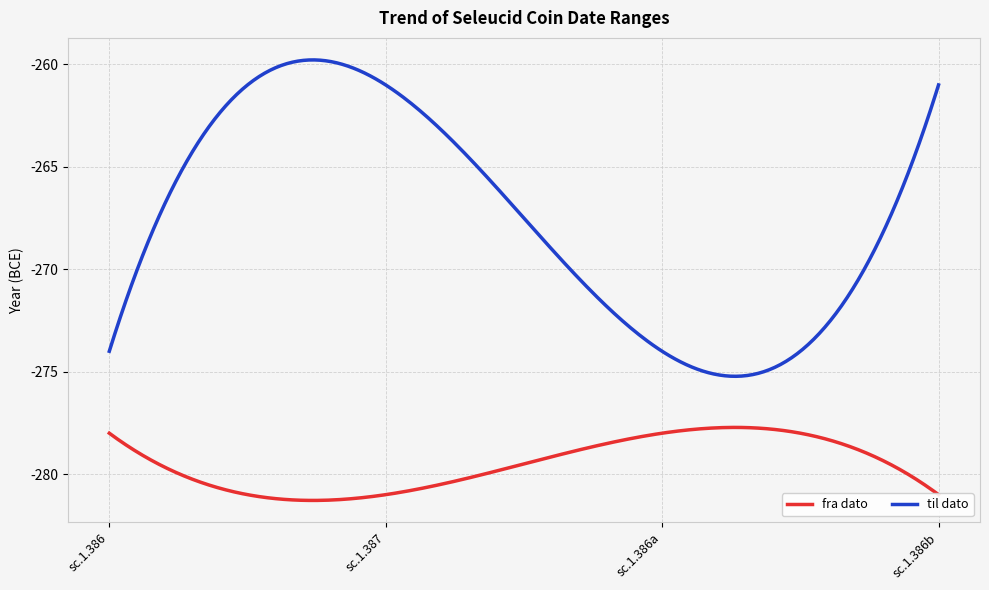

True or false: fra dato and til dato intersect in this chart.

False